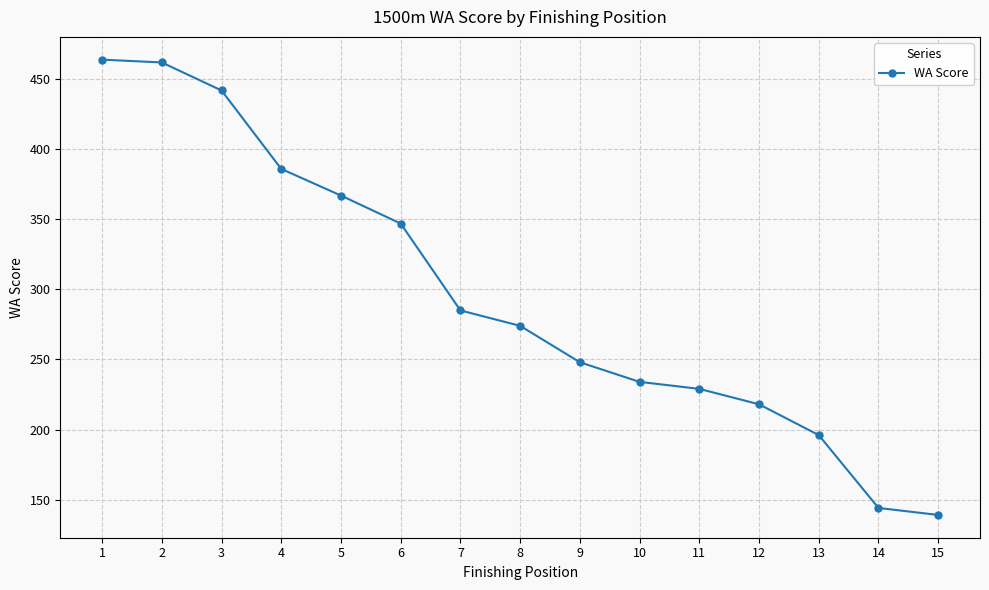

What is the change in value from 3 to 9?

-194